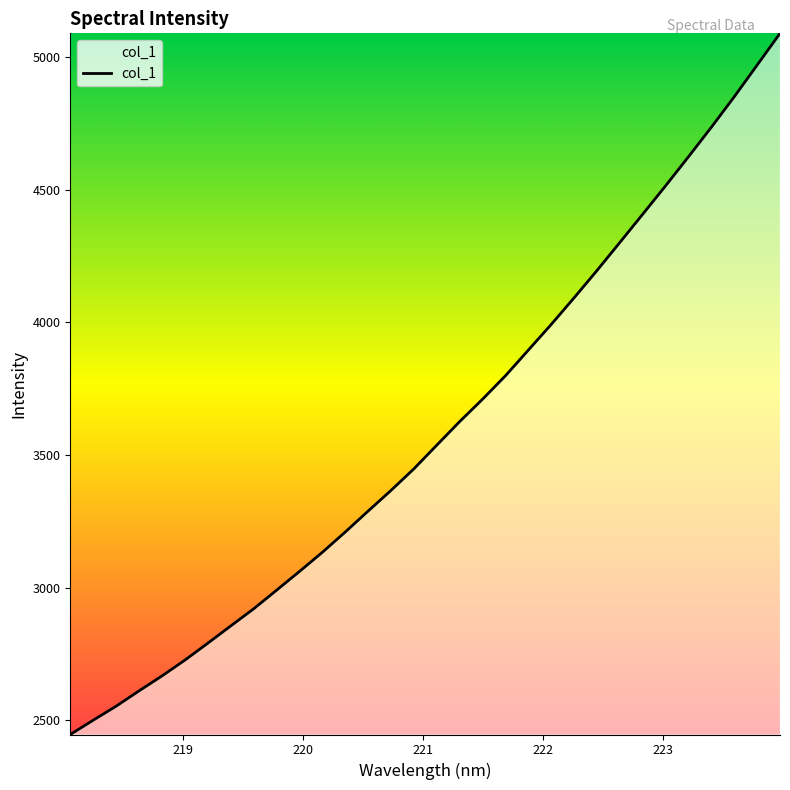

Is this an area chart (filled region under the line)?

No